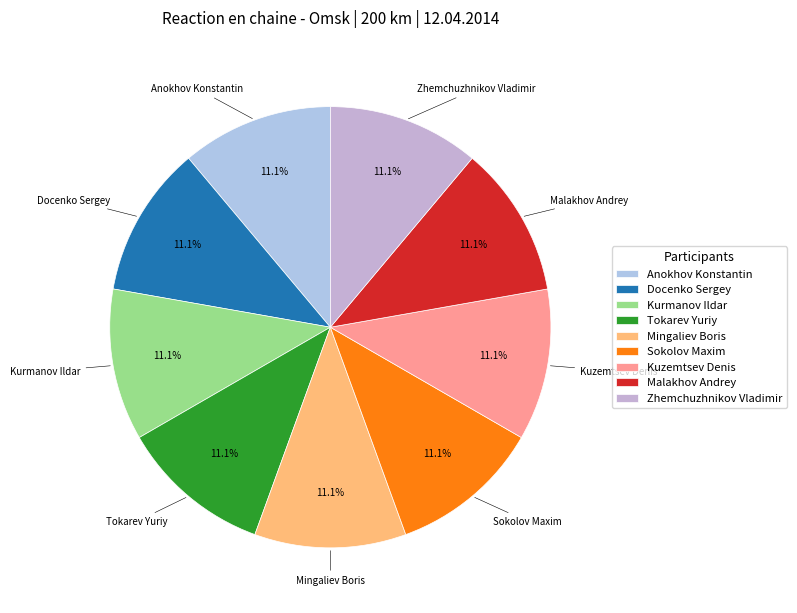

What is the ratio of the value at Mingaliev Boris to the value at Anokhov Konstantin?

1.0